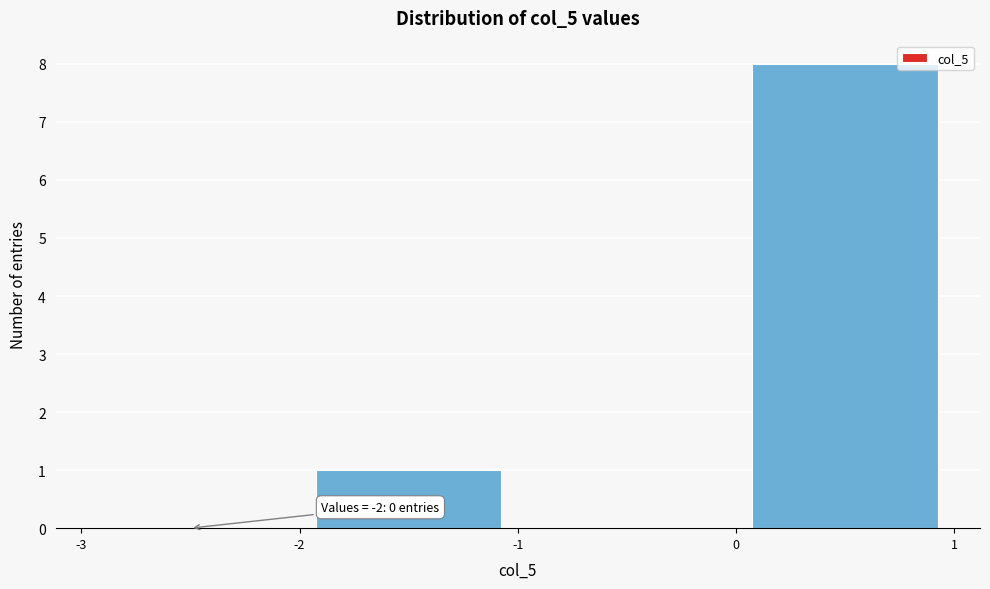

Which range on the x-axis has the tallest bar?

0 to 1